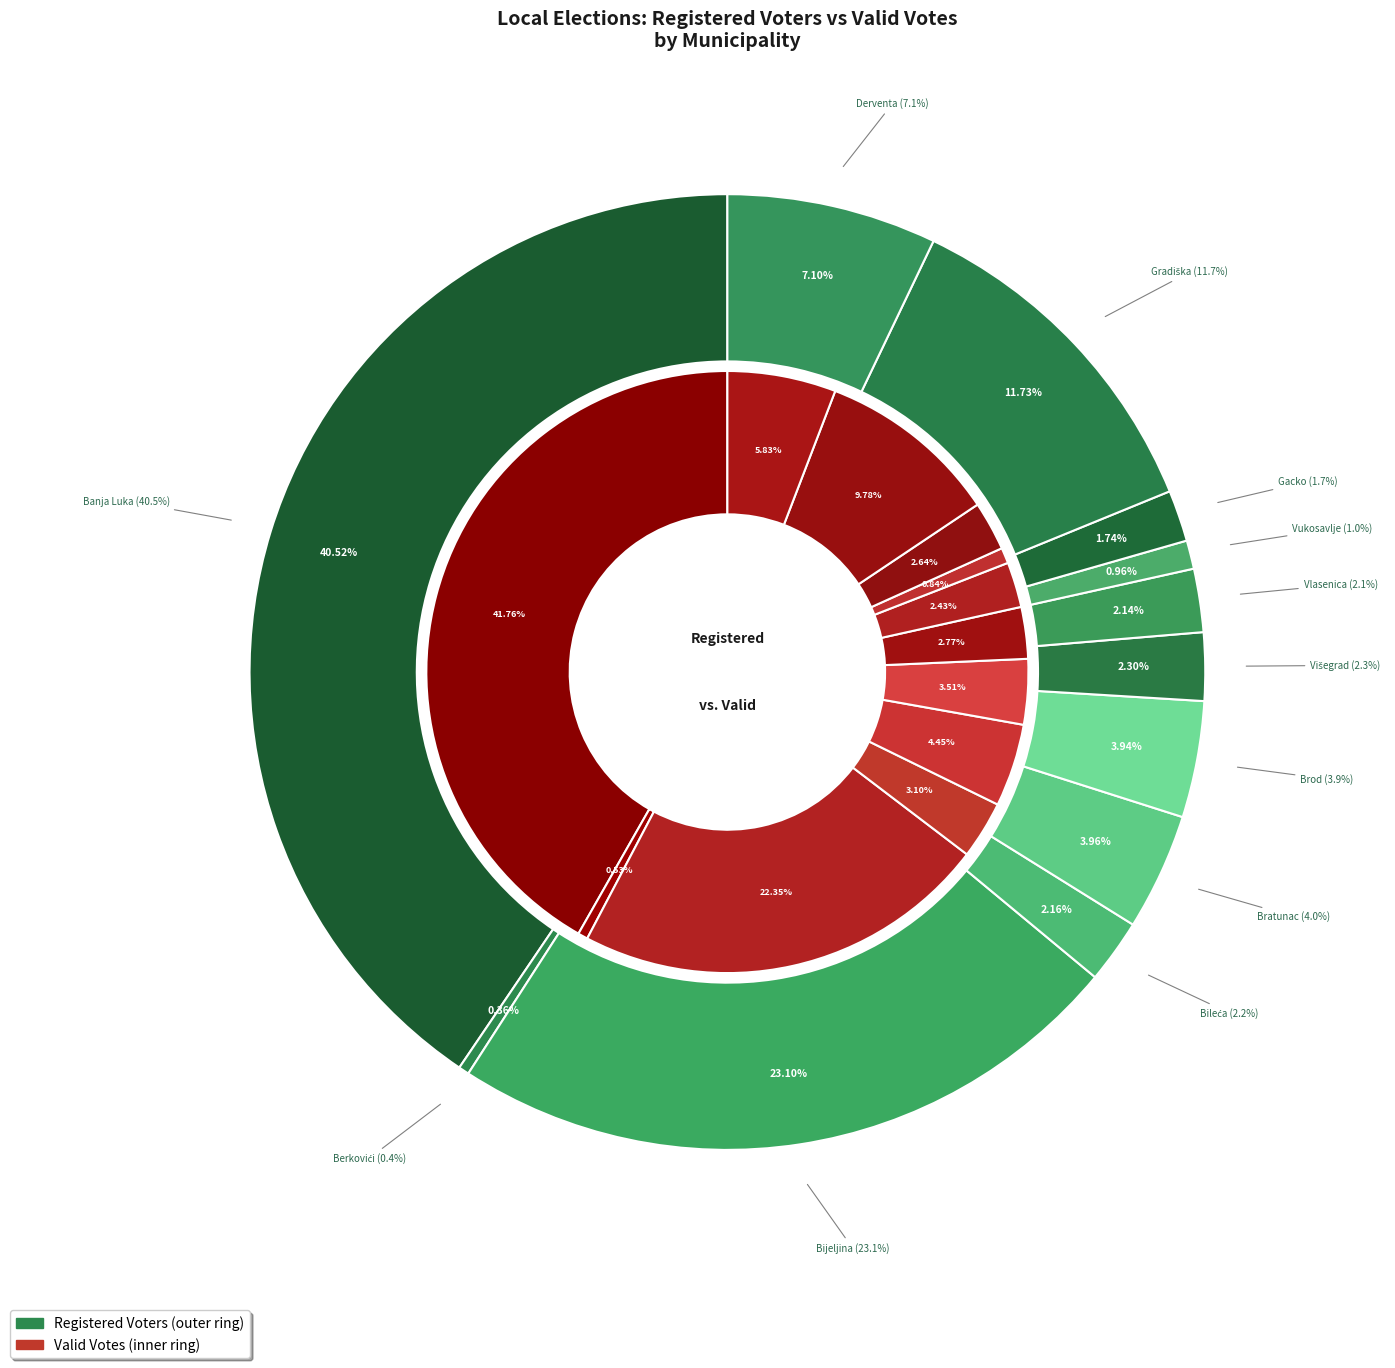

Between Višegrad and Berkovići, which is larger?

Višegrad